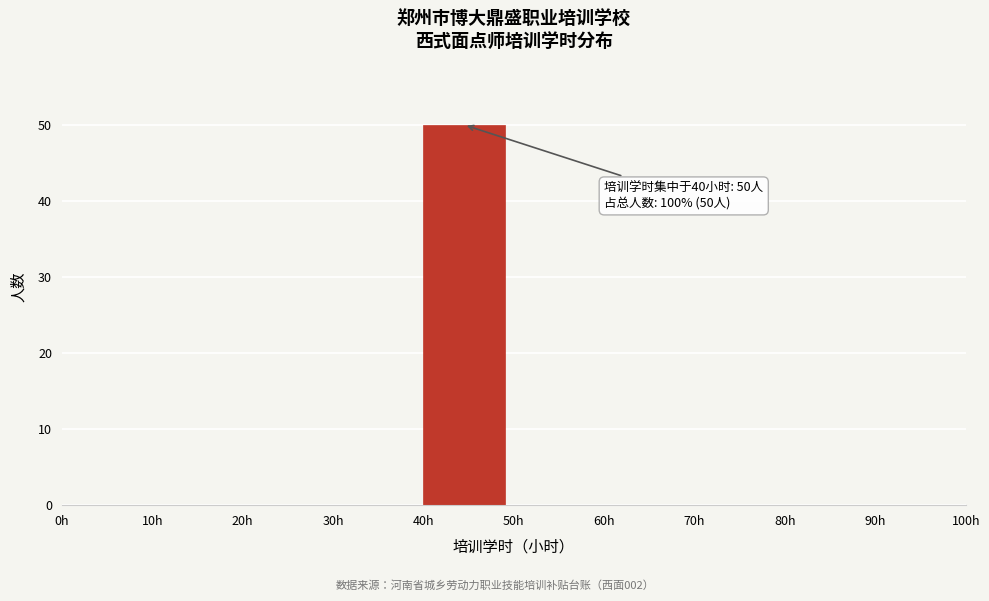

Over which range of the x-axis is the bar tallest?

40 to 50